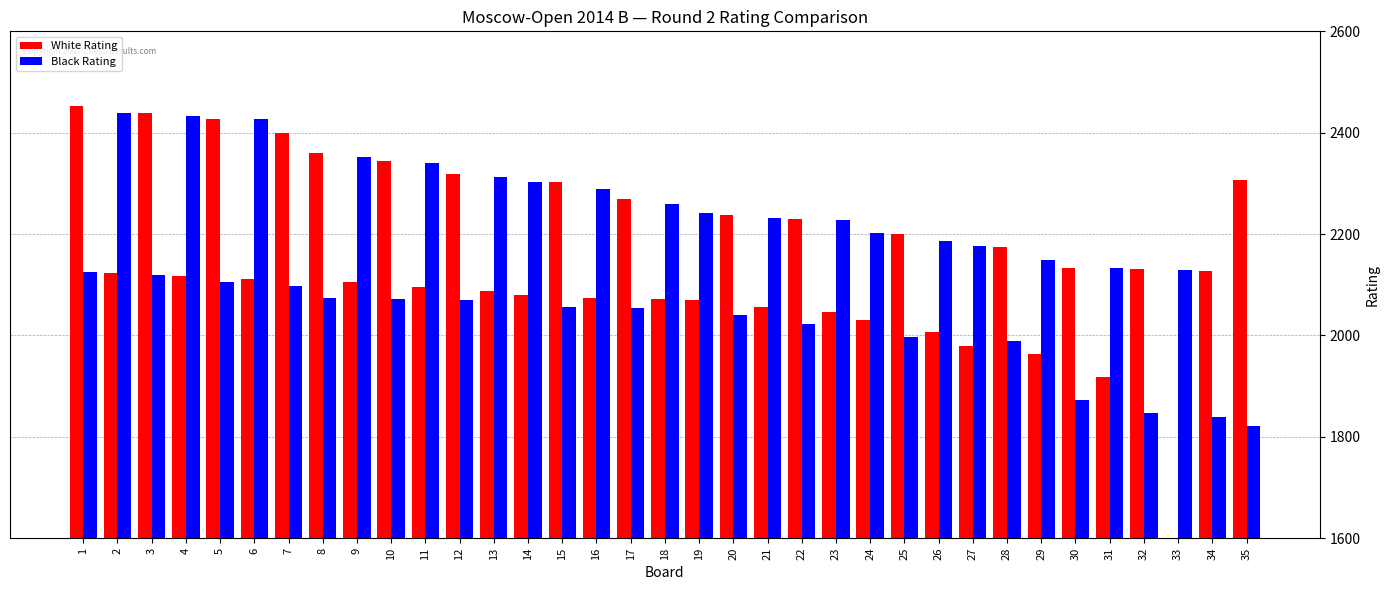

Which series has the largest range (max minus min)?

White Rating